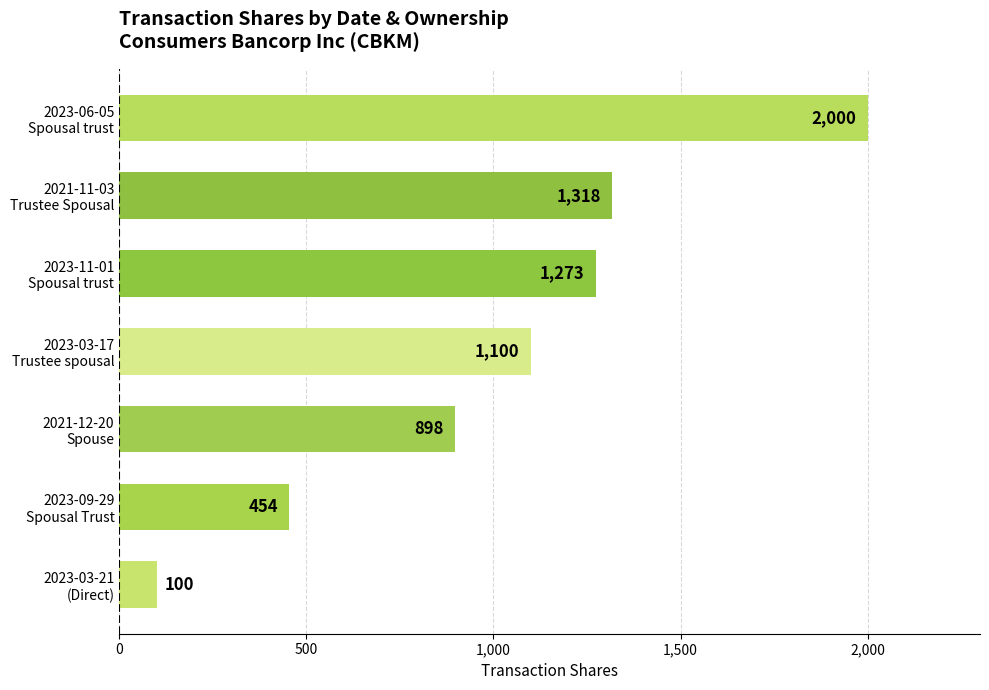

What is the average value?

1020